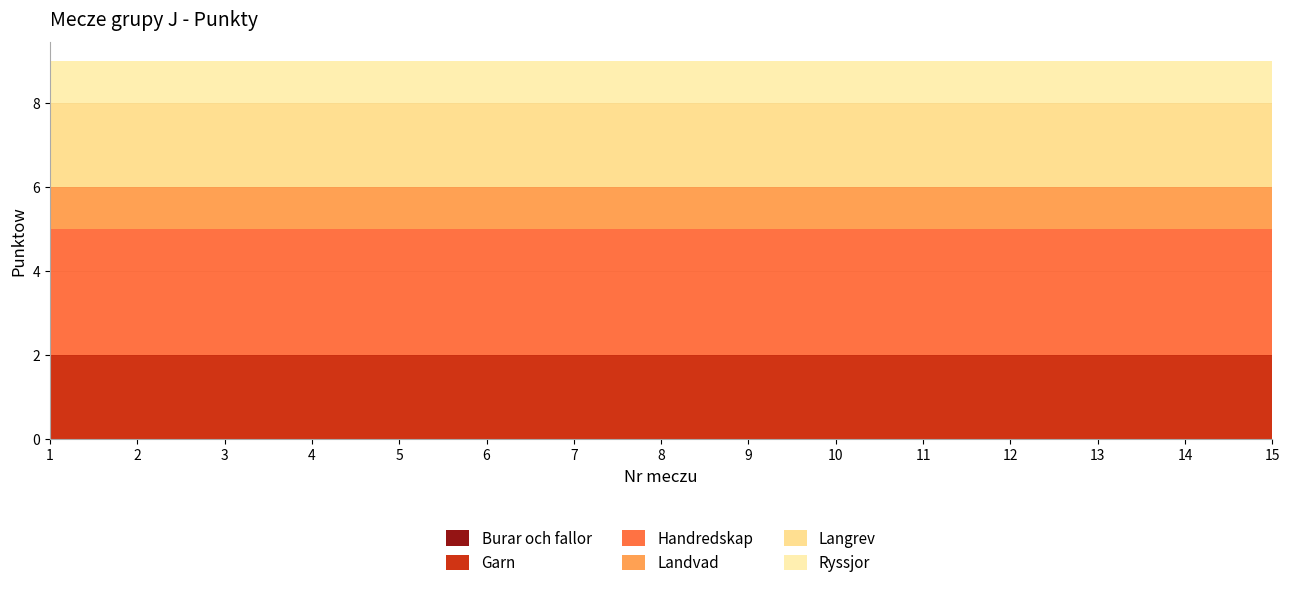

Does the chart have visible grid lines?

Yes